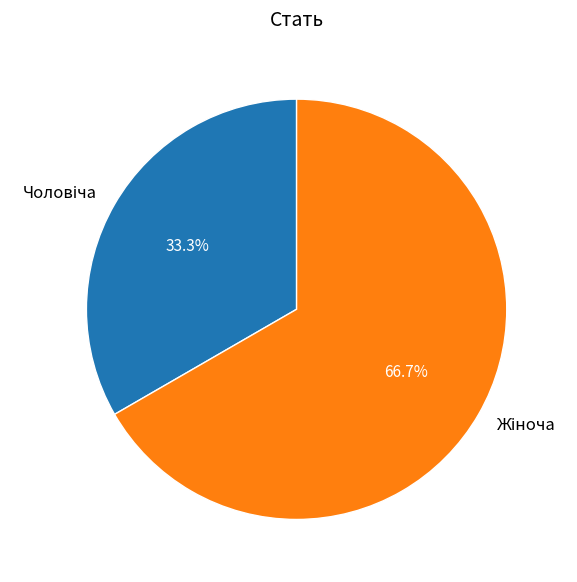

Count the number of slices in the pie.

2